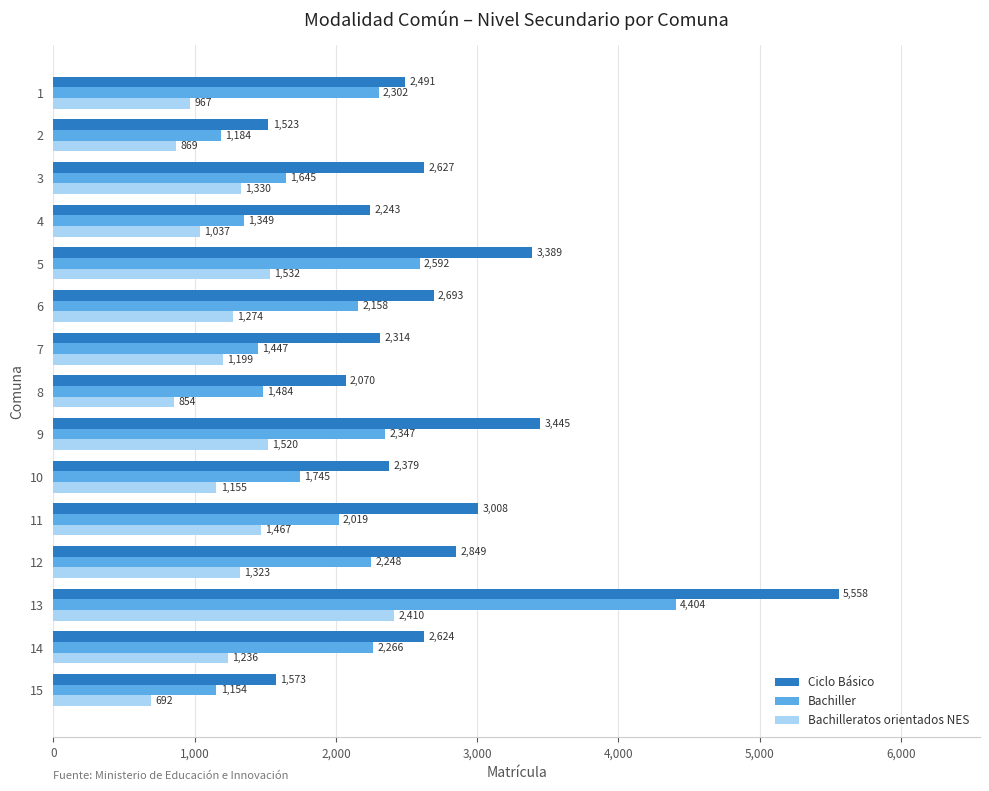

What is the spread (max minus min) of values at 11?

1541